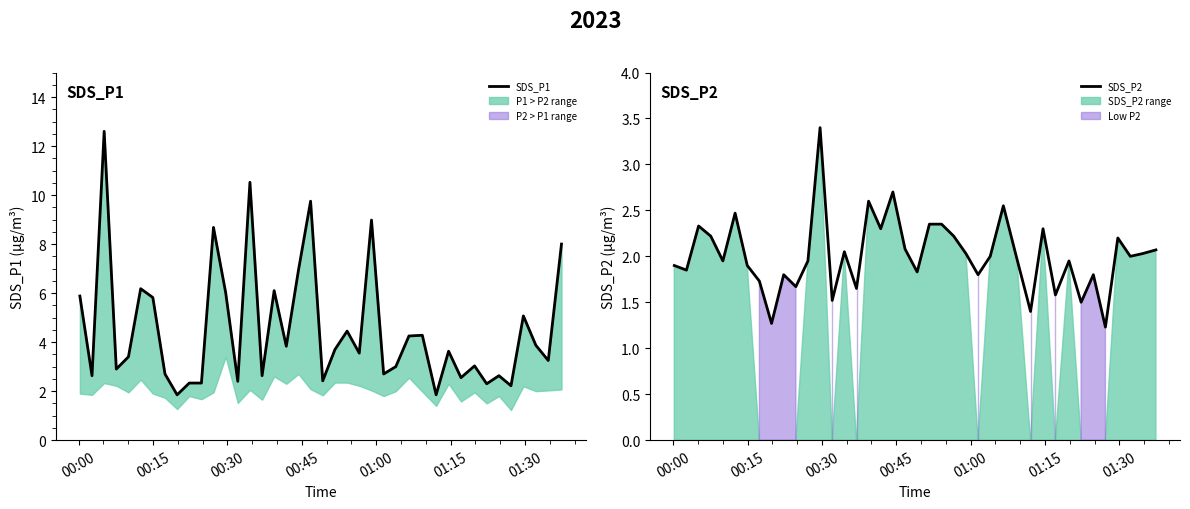

What is the minimum value for SDS_P2?

1.2